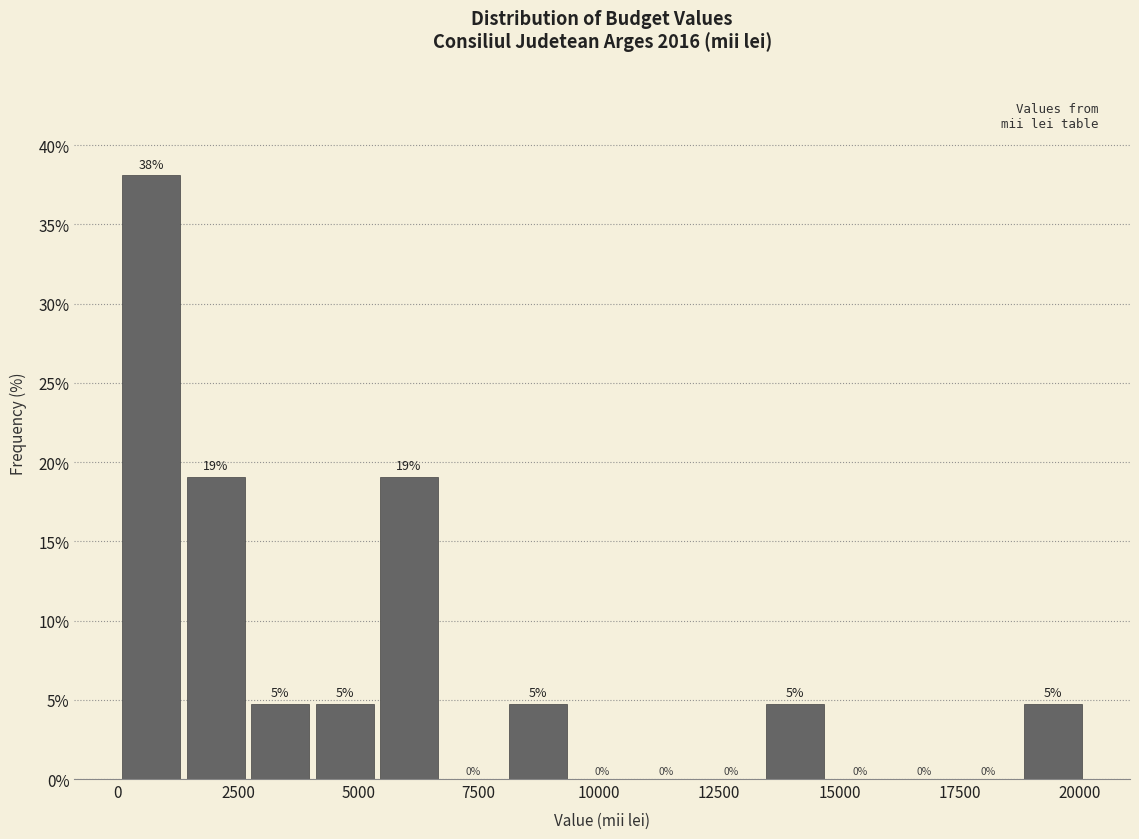

Read against the x-axis, roughly where is the centre of the tallest bar?

500